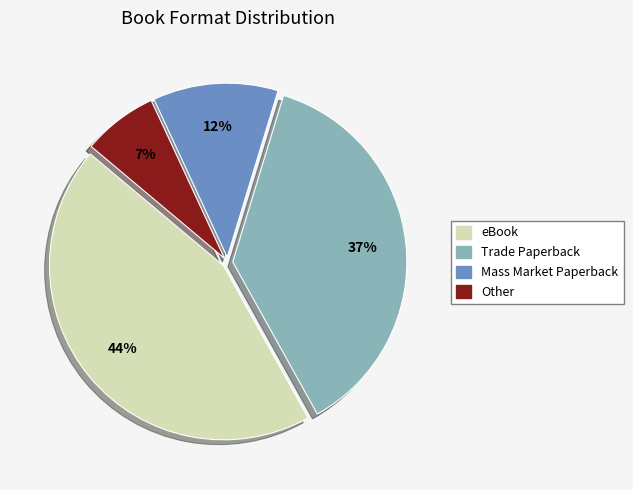

Do eBook and Trade Paperback together represent more than half of the pie?

Yes